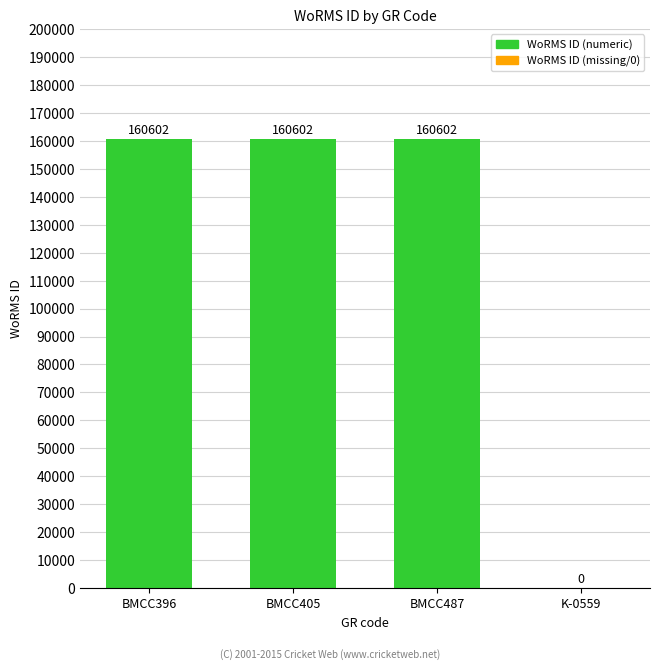

What is the approximate value at BMCC487, to the nearest 50?

160600